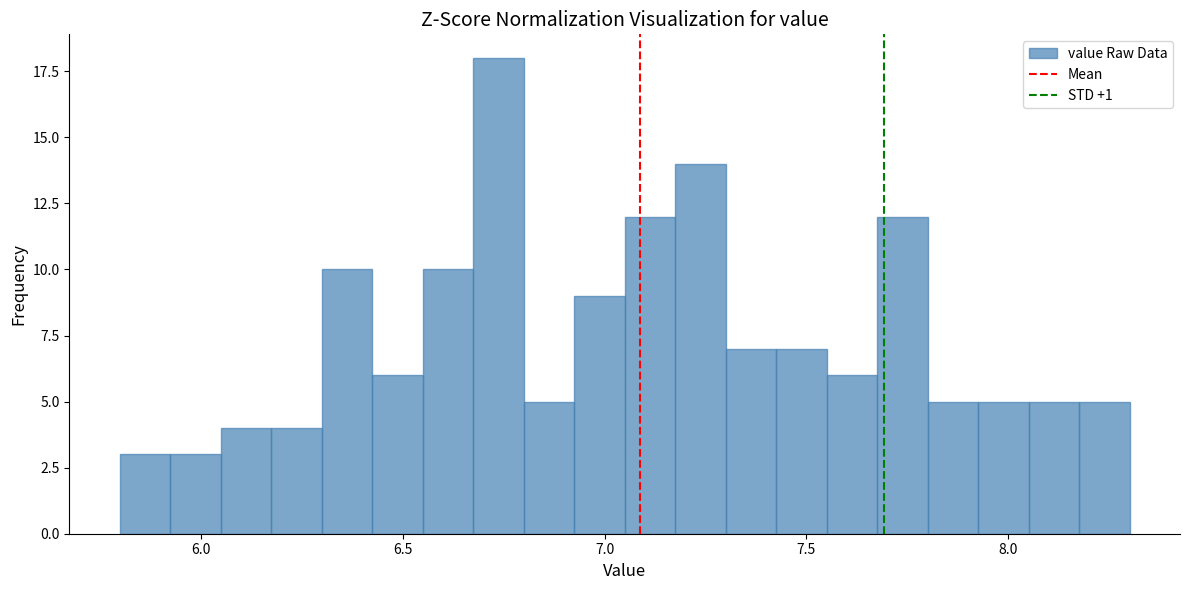

Read against the x-axis, roughly where is the centre of the tallest bar?

6.75